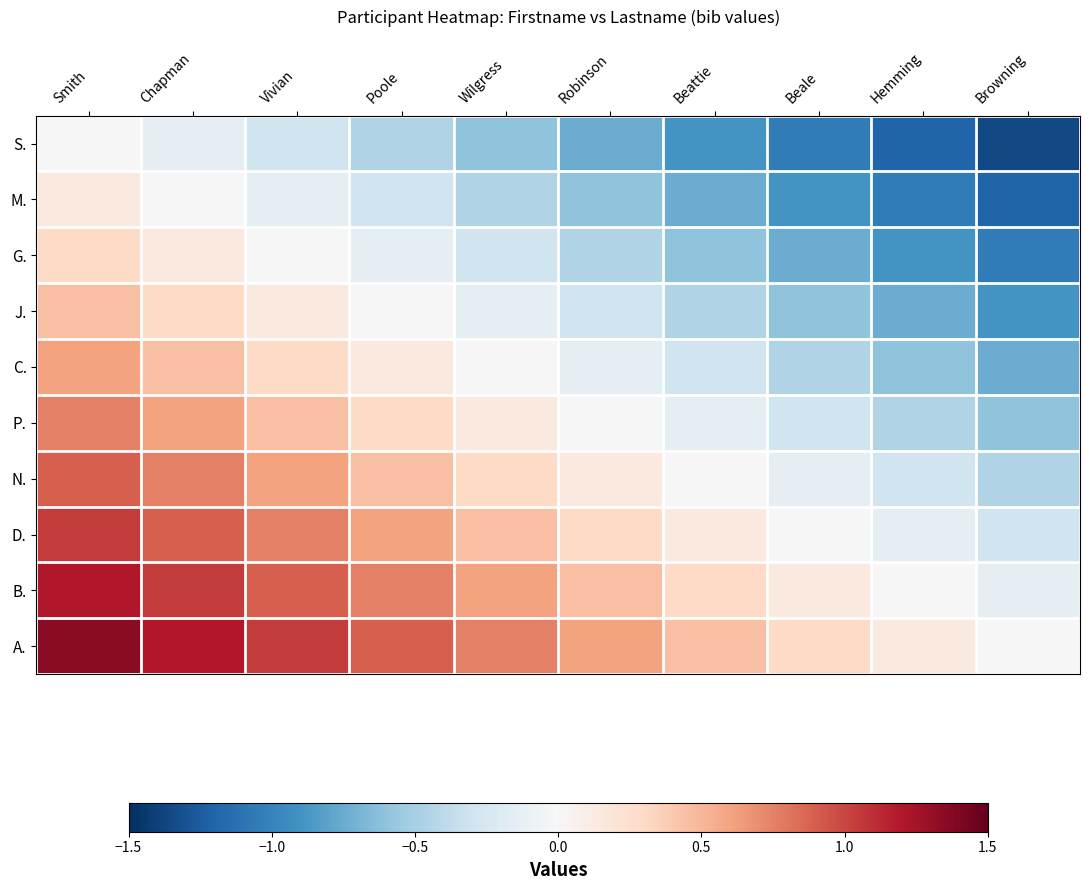

Count the number of categories in the chart.

10